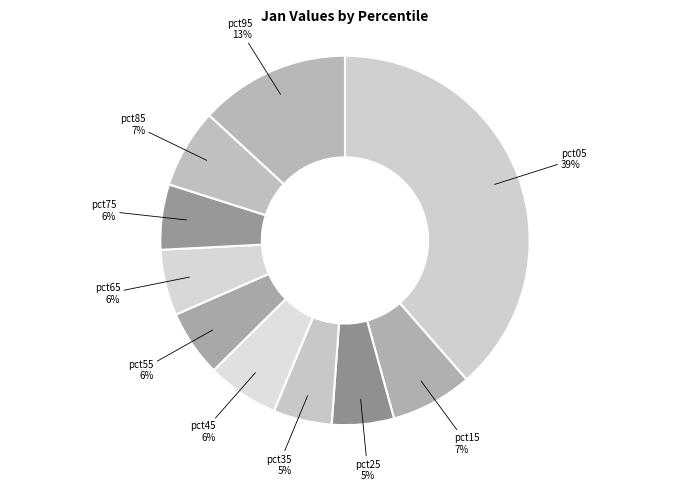

Which category has the biggest portion of the pie?

pct05